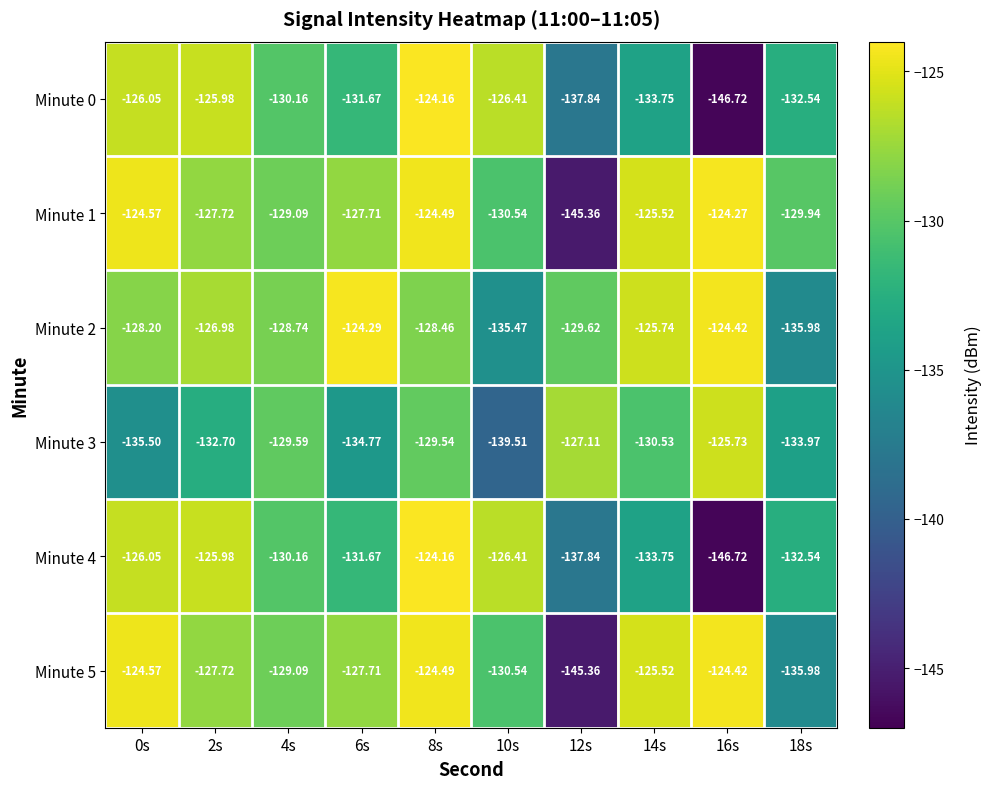

Which has a higher value, 10s or 0s?

0s